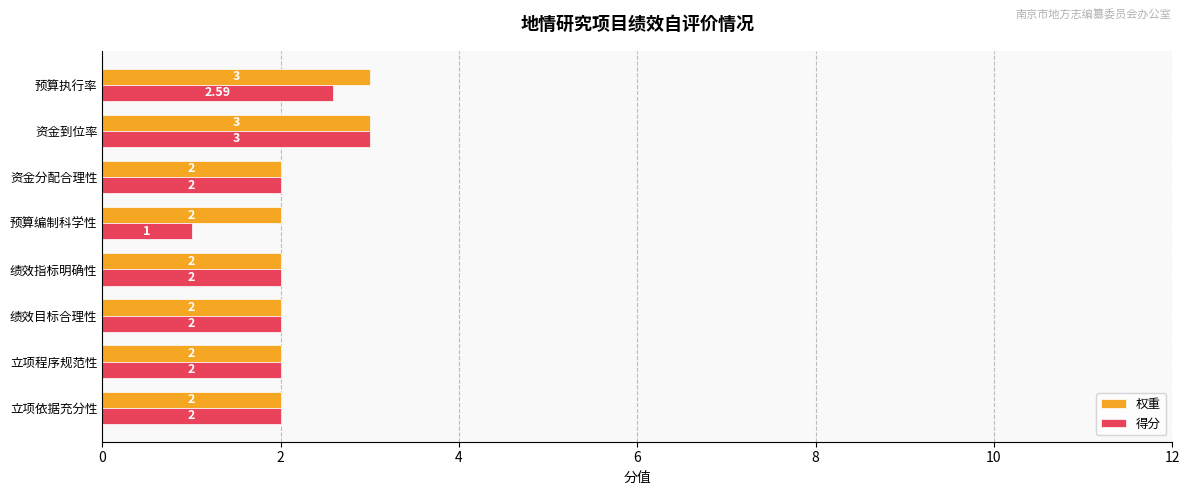

What is the total value across all series at 立项依据充分性?

4.0